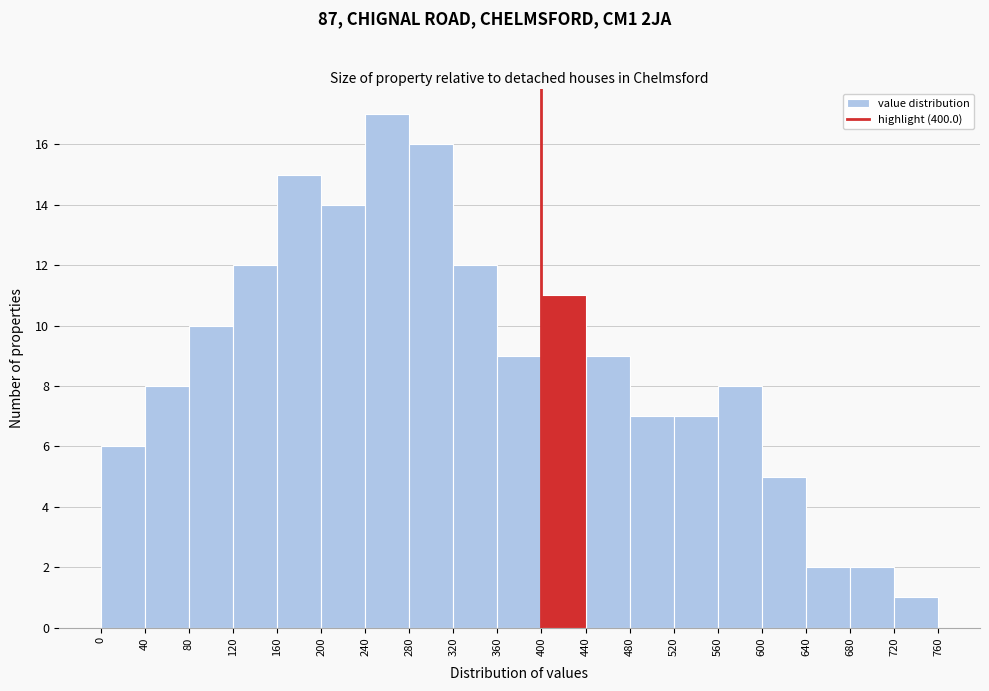

How tall is the bar that spans 280 to 320 on the x-axis? The values are not printed on the chart, so give them approximately, as read against the axis.

16